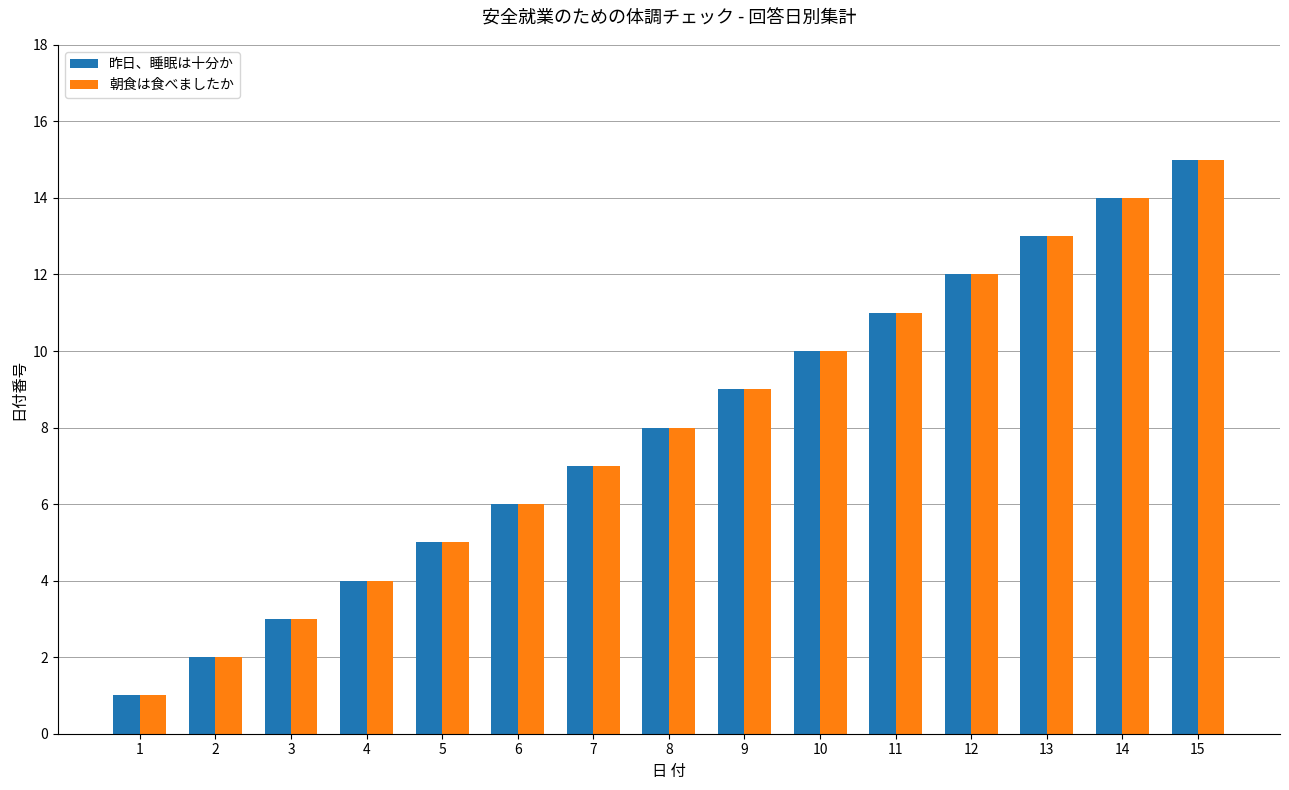

Is the value of 昨日、睡眠は十分か at 6 greater than the value of 朝食は食べましたか at 11?

No